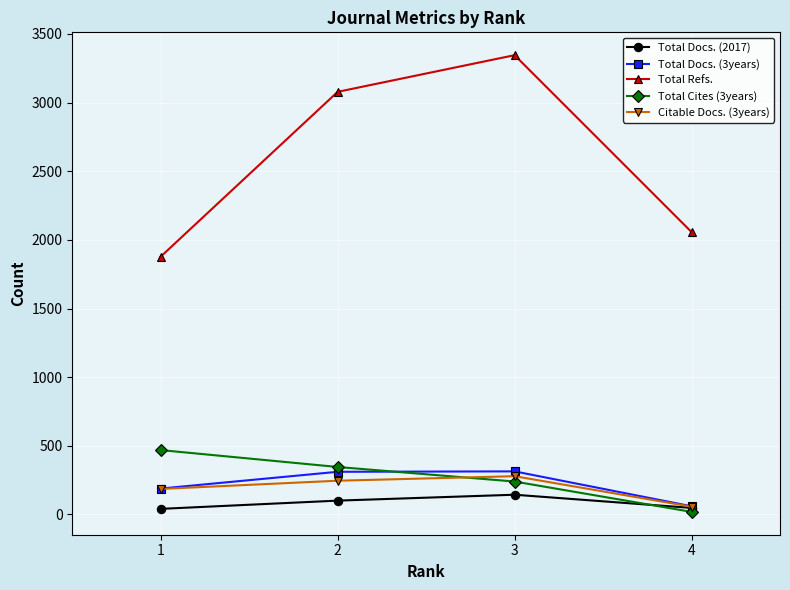

Rank the series by their maximum value, from highest to lowest.

Total Refs., Total Cites (3years), Total Docs. (3years), Citable Docs. (3years), Total Docs. (2017)